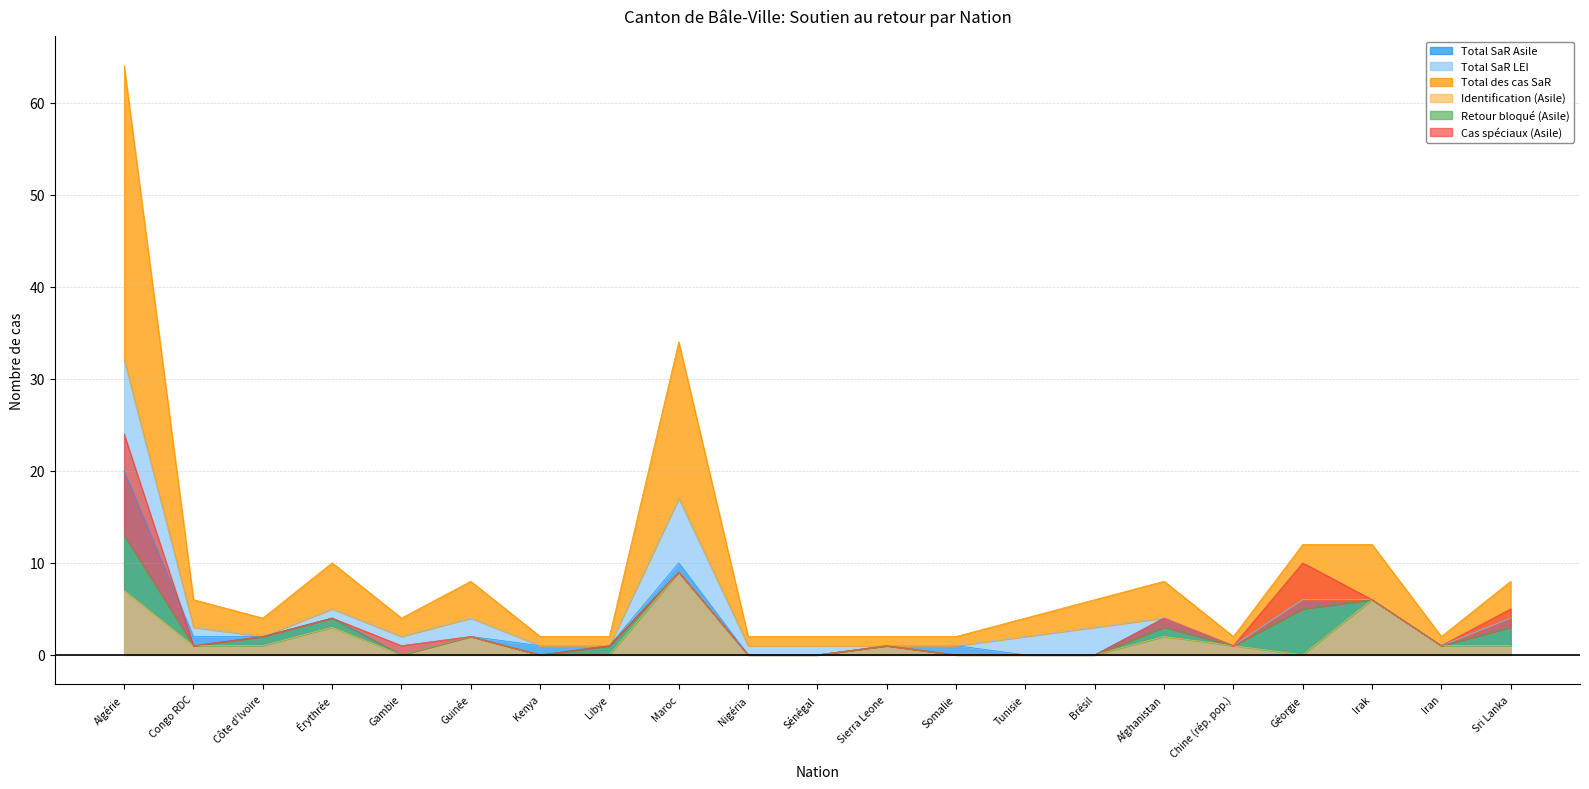

What is the greatest value displayed?

32